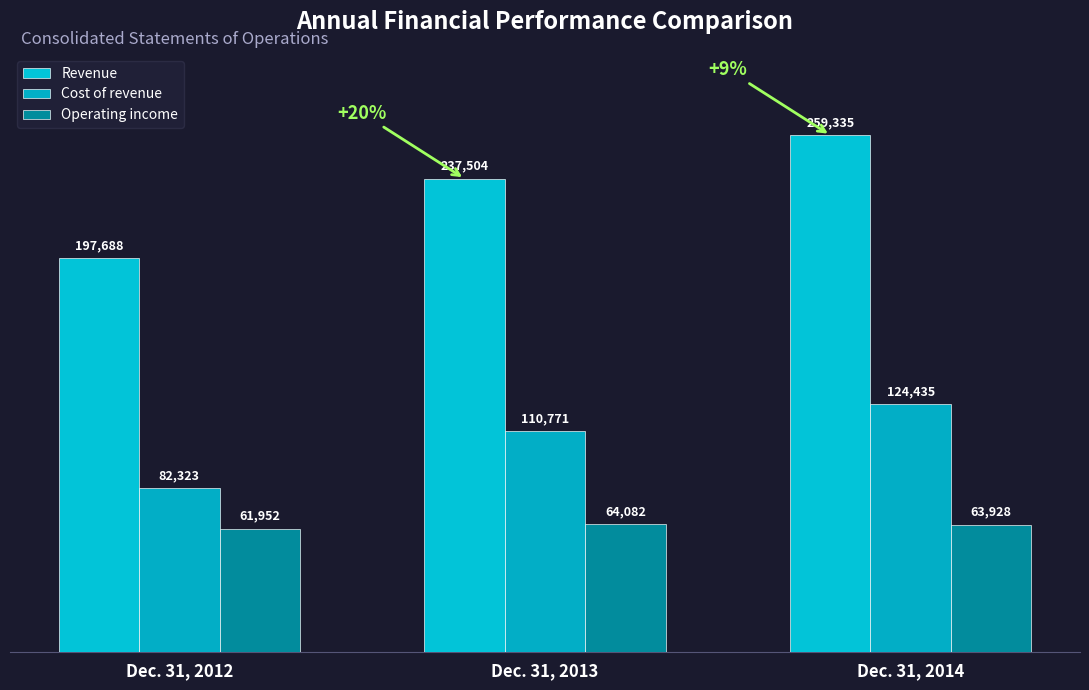

The value of Cost of revenue at Dec. 31, 2013 is 110771. True or false?

True